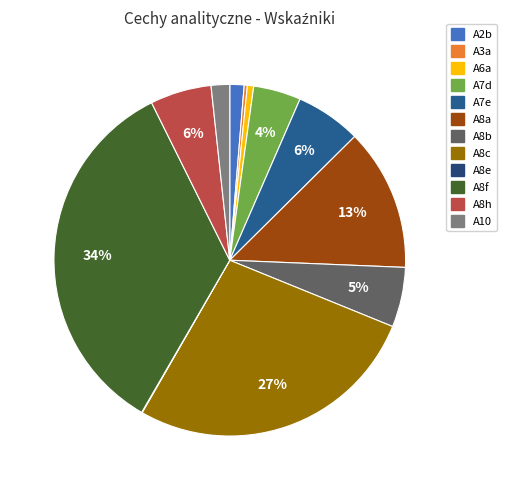

Is A8e the majority of the pie?

No